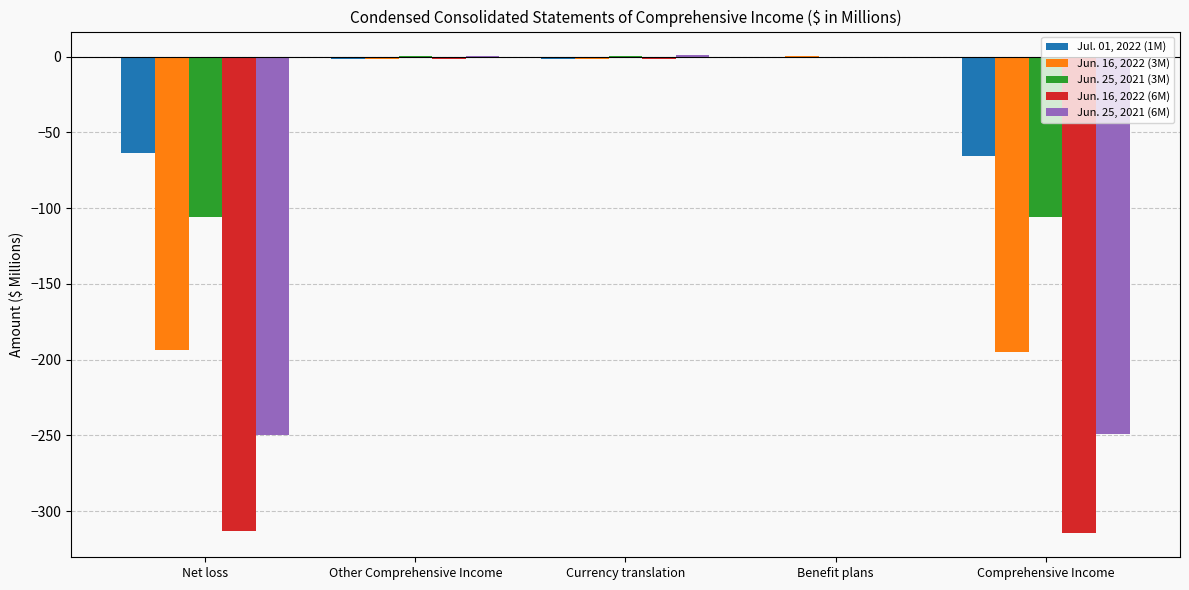

The Jun. 25, 2021 (6M) series shows -340.8 at Net loss. True or false?

False